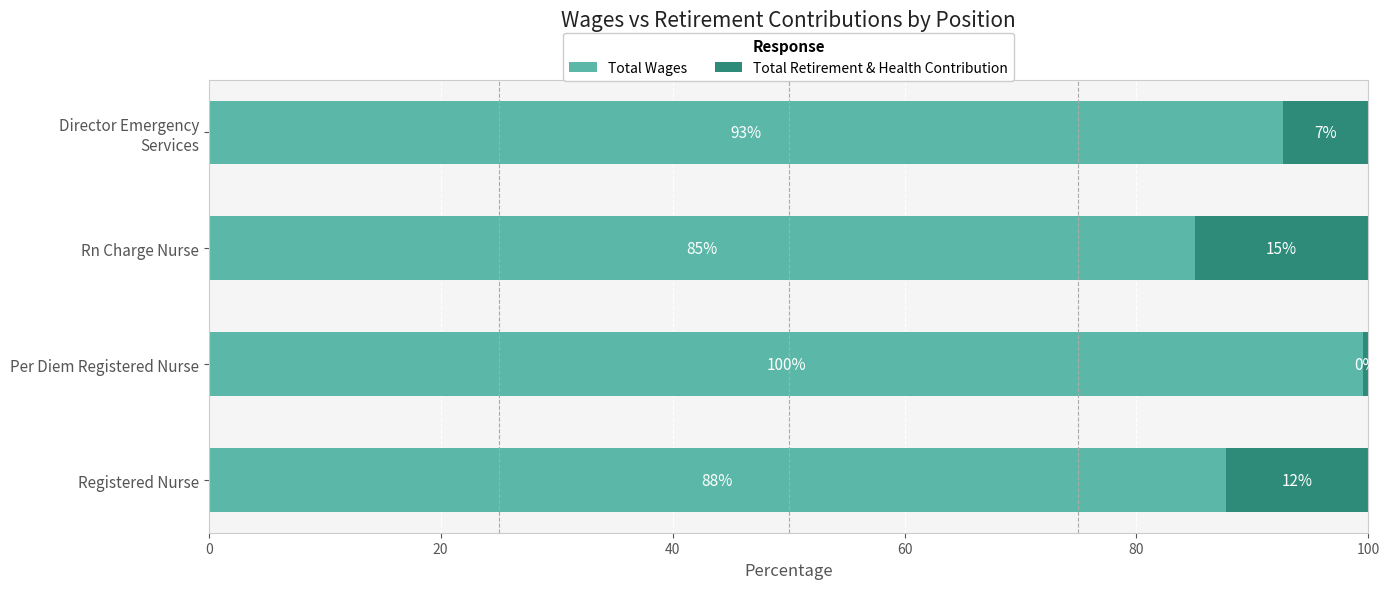

What is the total value across all series at Per Diem Registered Nurse?

100.0